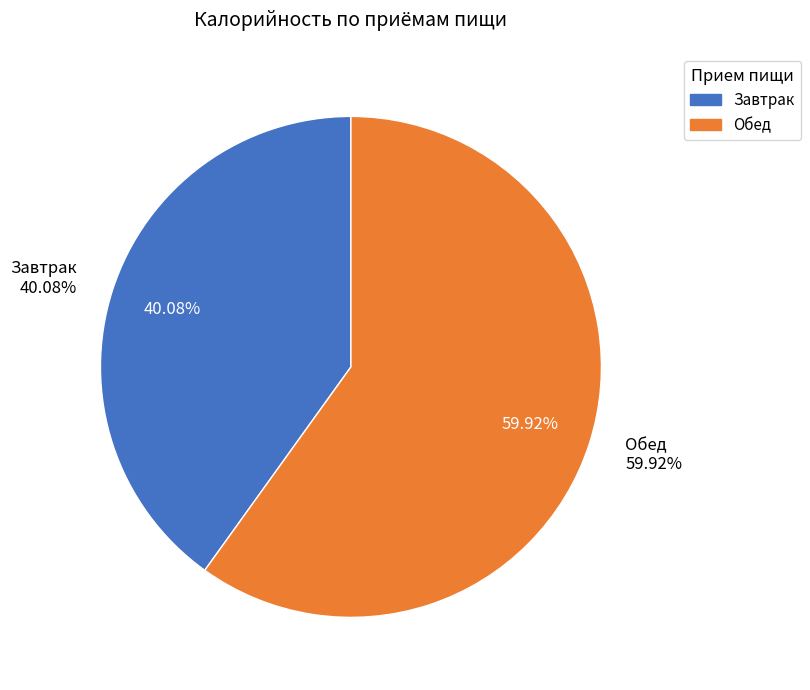

Which category has the biggest portion of the pie?

Обед